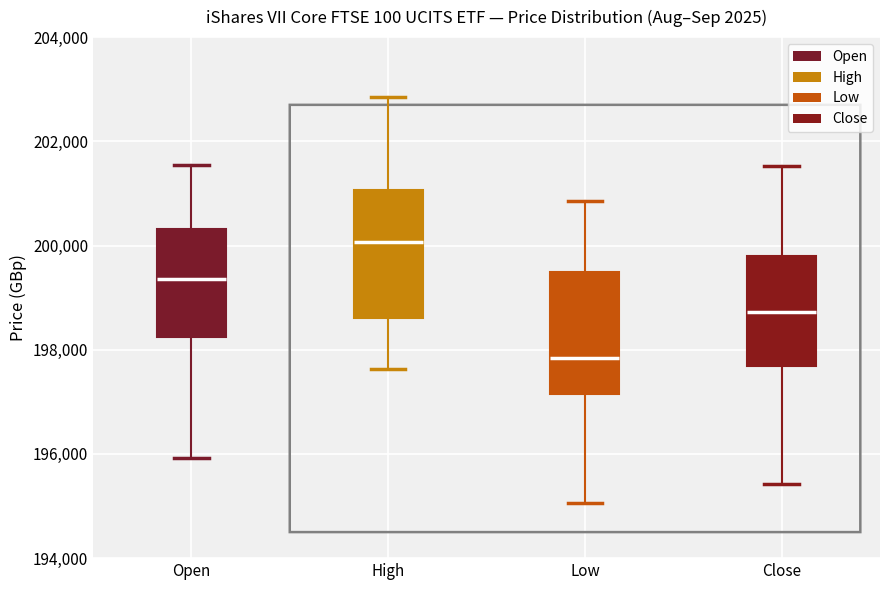

Which box's median line is the highest?

High